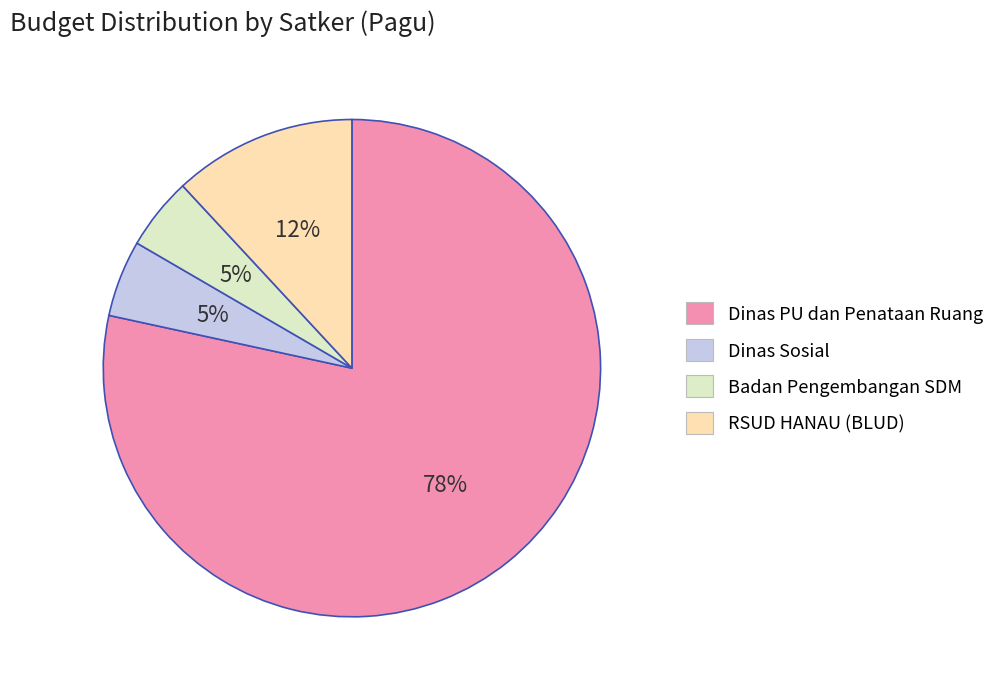

Is Dinas Sosial the majority of the pie?

No